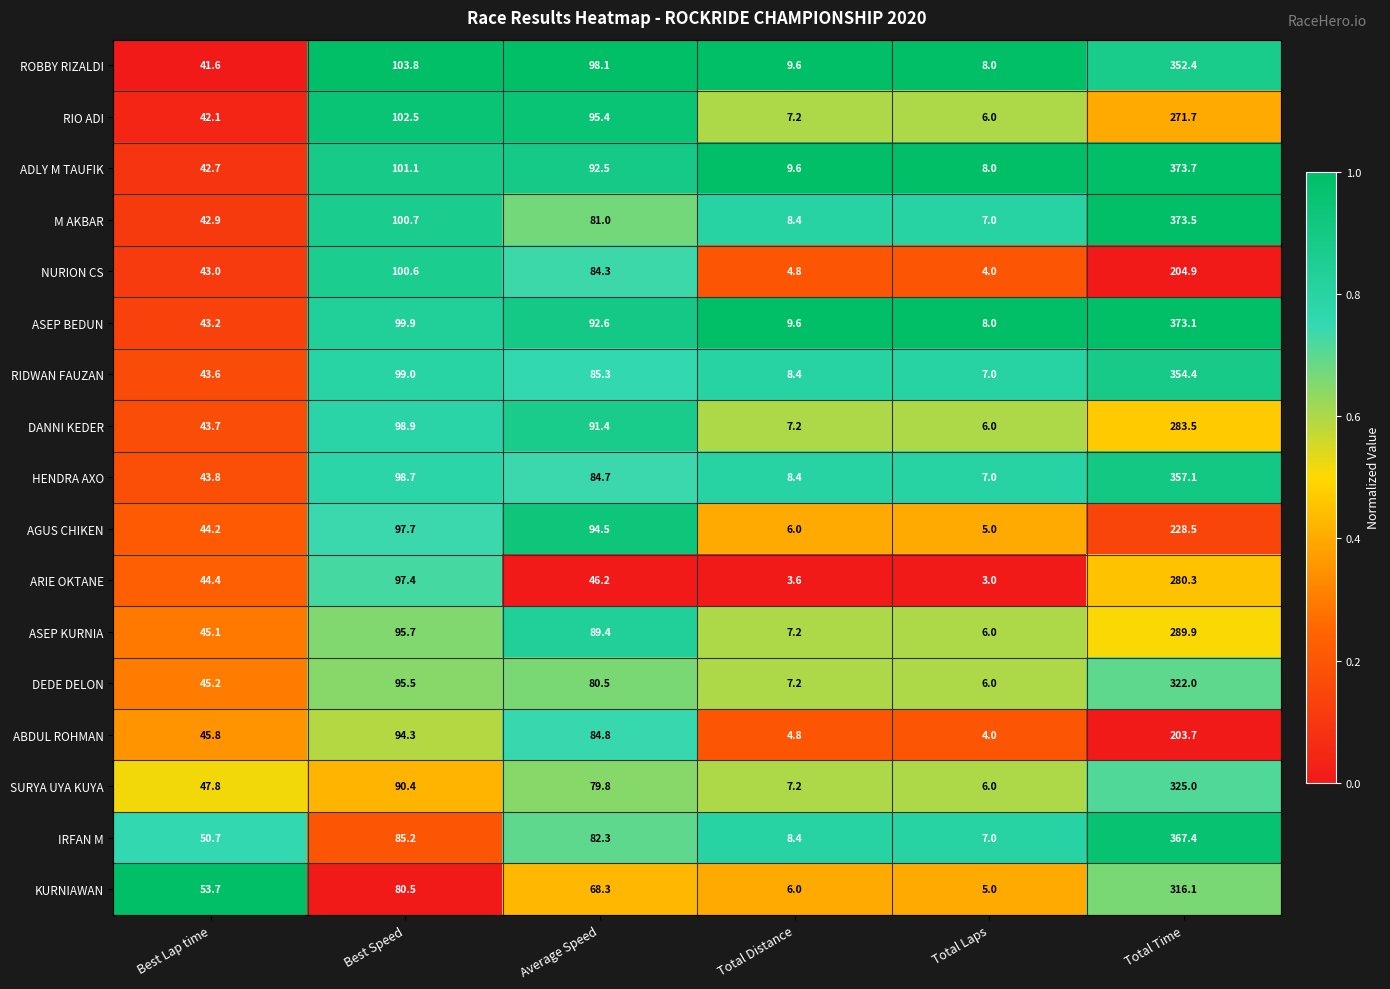

What is the maximum value shown in the chart?

373.7